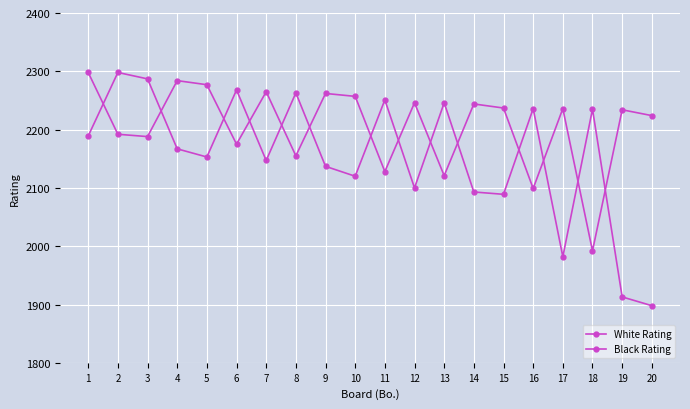

Reading left to right, list all the values displayed in this chart.

White Rating: 2189	2298	2287	2167	2153	2268	2147	2263	2137	2120	2251	2100	2246	2093	2089	2236	1982	2235	1913	1898
Black Rating: 2298	2192	2188	2284	2277	2175	2265	2155	2262	2257	2128	2246	2121	2244	2237	2099	2236	1992	2234	2224